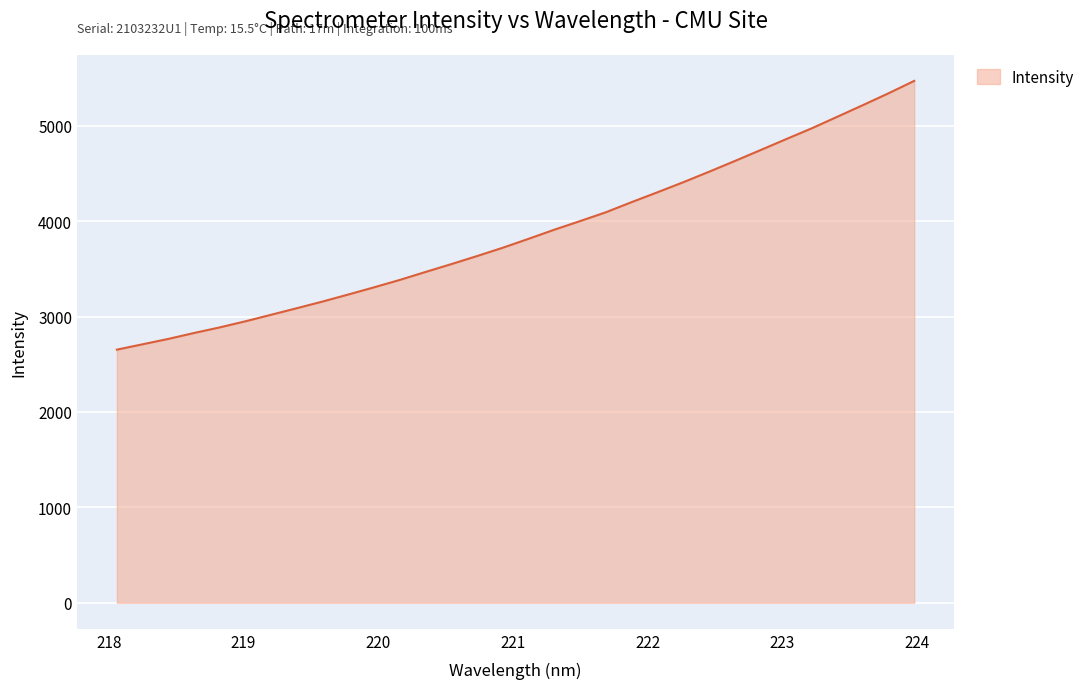

What is the maximum value shown in the chart?

5472.1